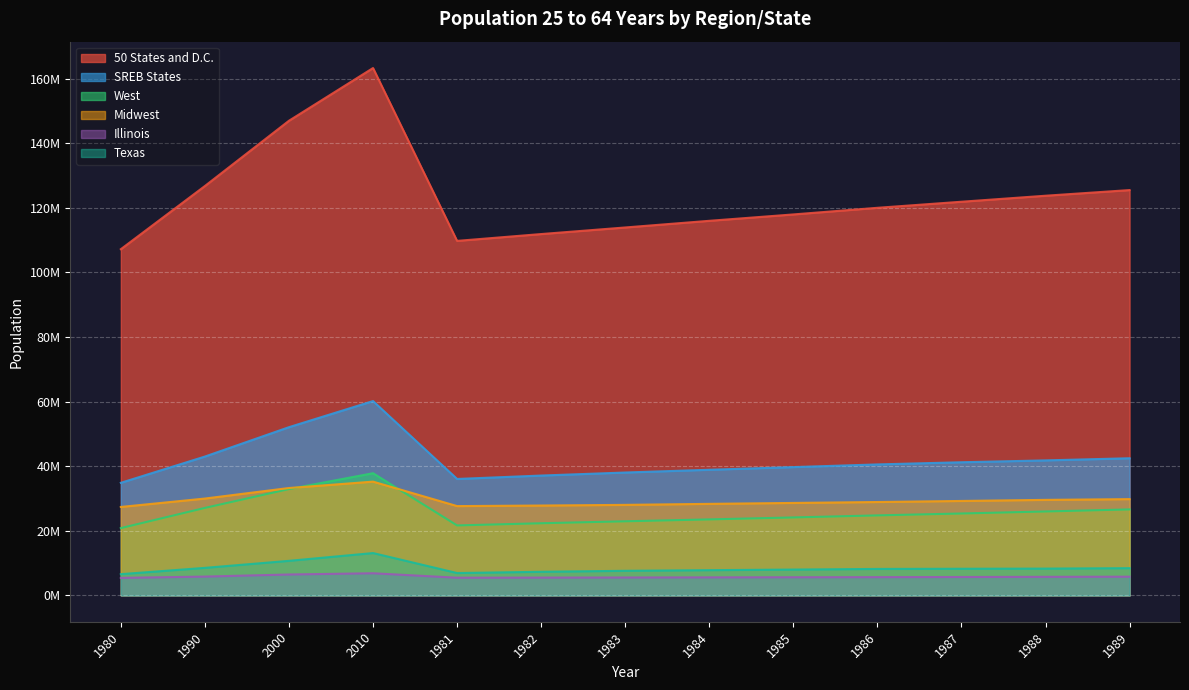

At which category does Texas reach its first local peak?

2010